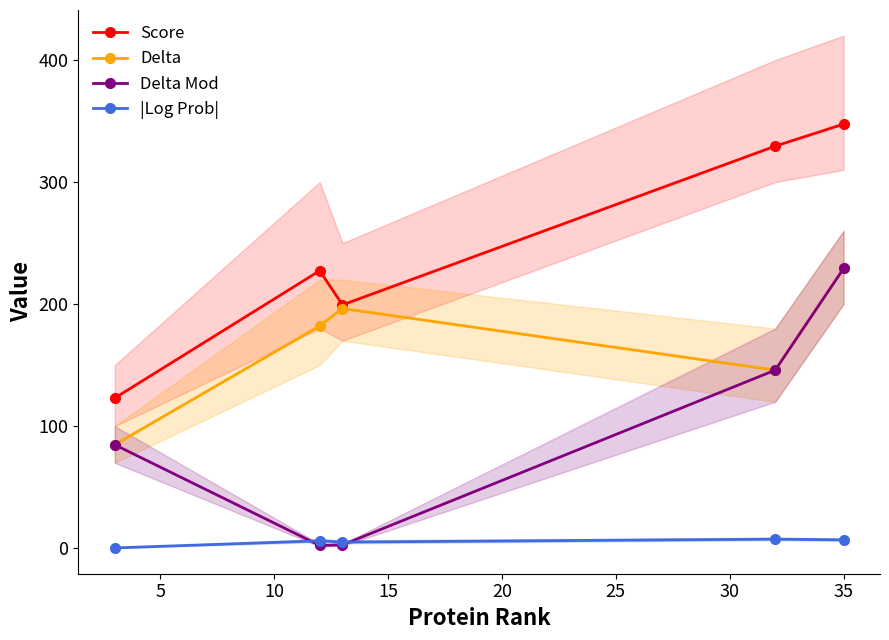

In Delta, how many points are lower than both neighbors (excluding endpoints)?

1